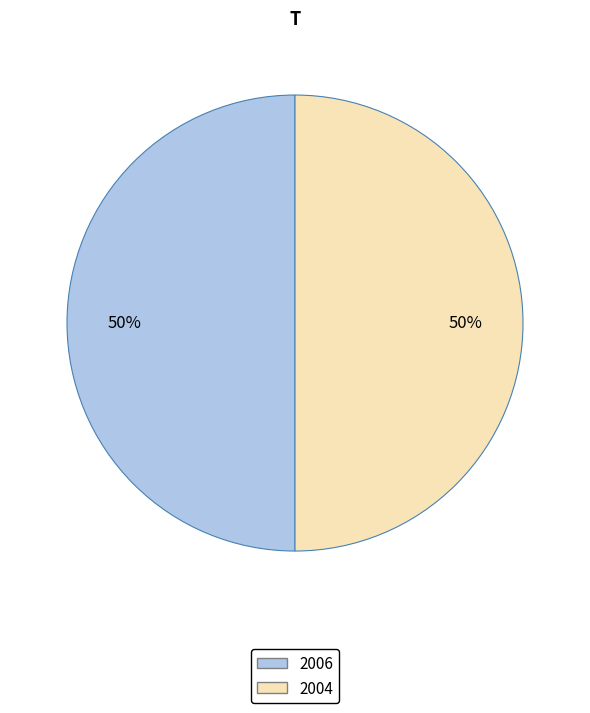

What is the ratio of the value at 2004 to the value at 2006?

1.0